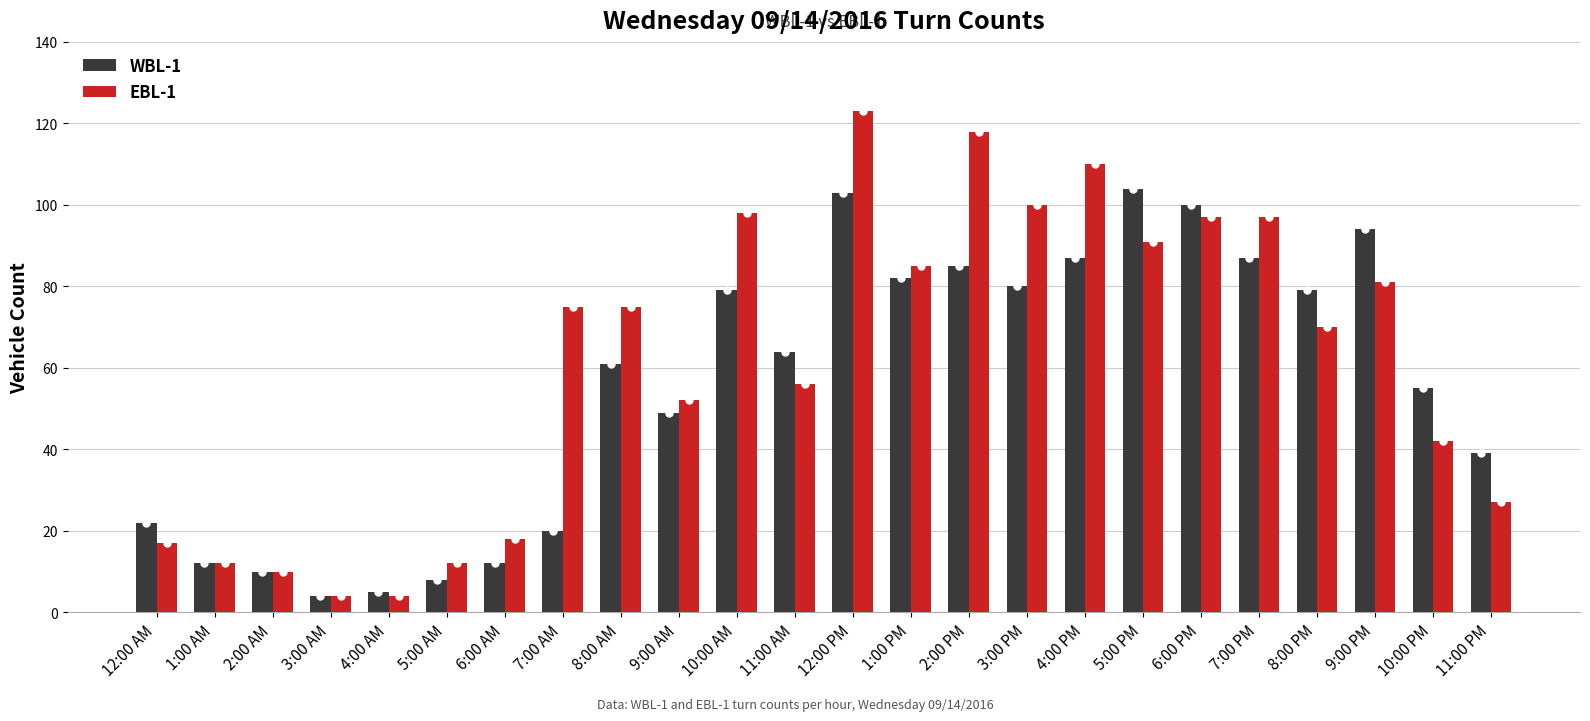

How many data points in WBL-1 are less than 64?

12